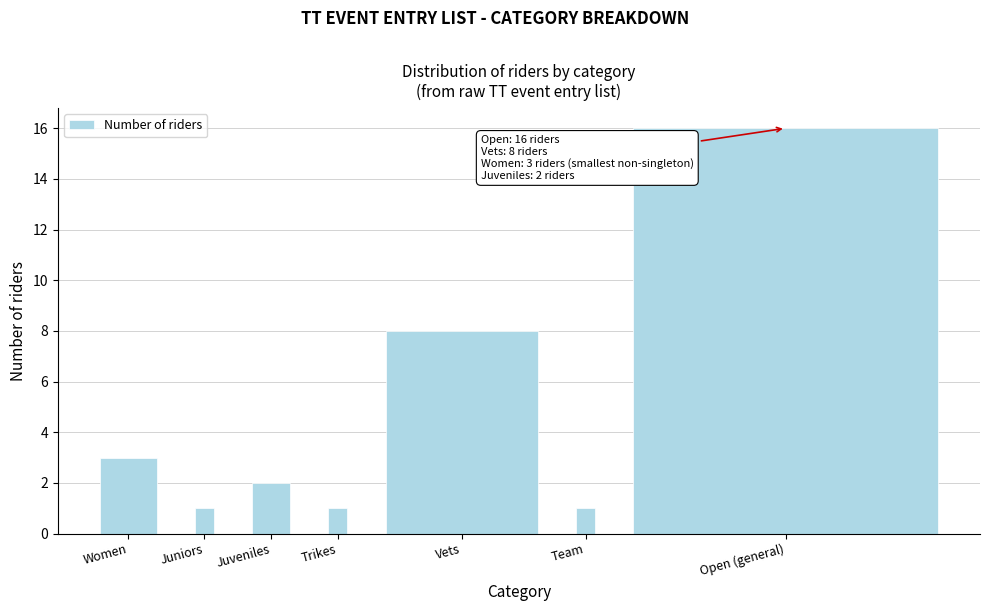

Reading left to right, what are all the values shown in this chart?

Women=3	Juniors=1	Juveniles=2	Trikes=1	Vets=8	Team=1	Open (general)=16